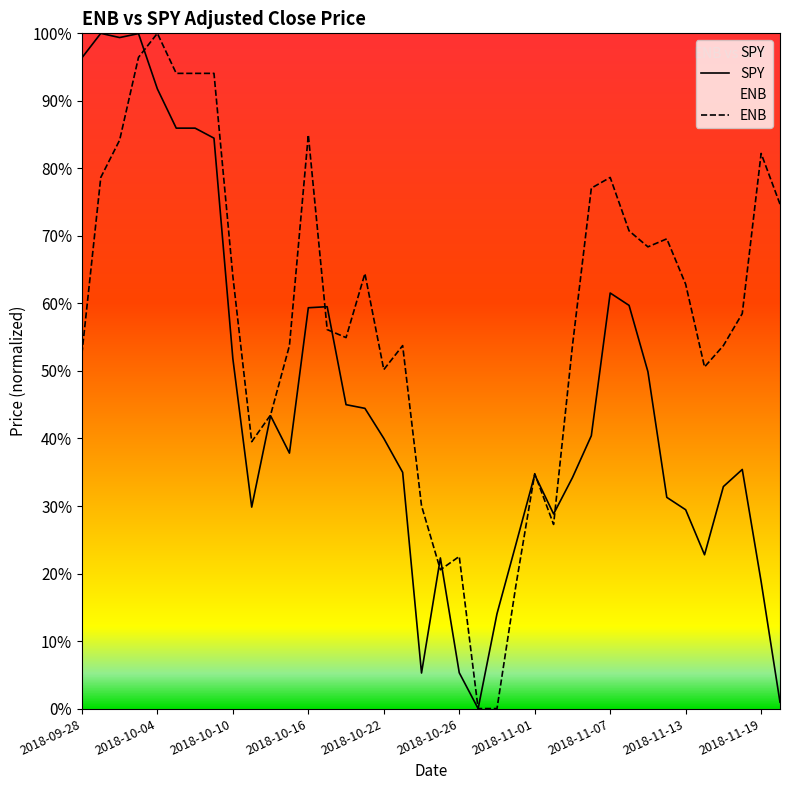

How many positive values does the ENB series have?

36